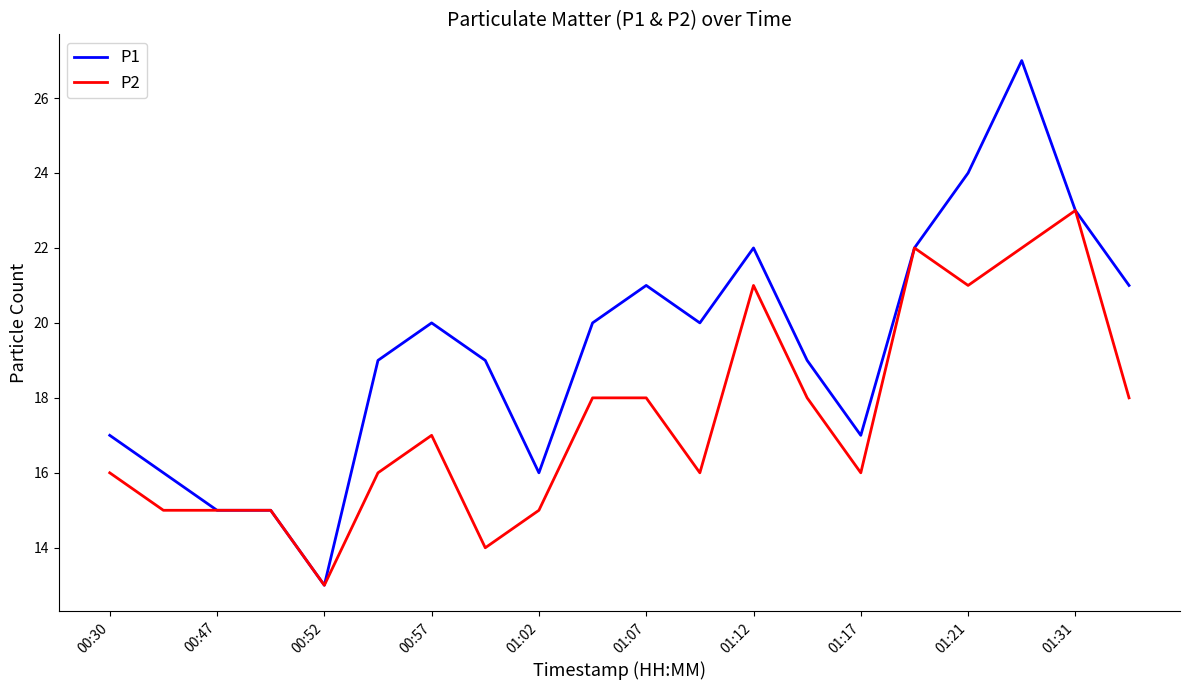

Which series has the largest total across all categories?

P1